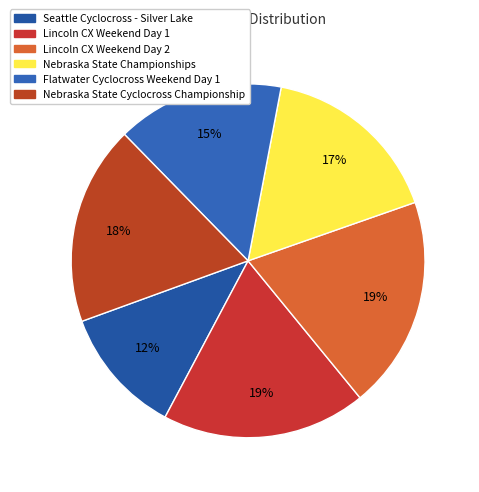

Is it true that Nebraska State Championships is 3% of the pie?

False